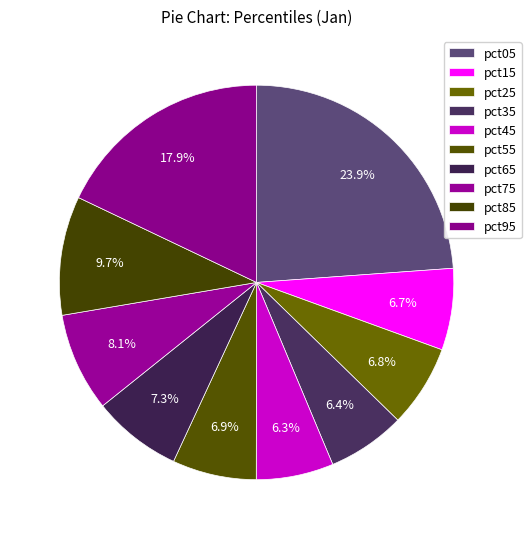

Is it true that pct65 is 14% of the pie?

False